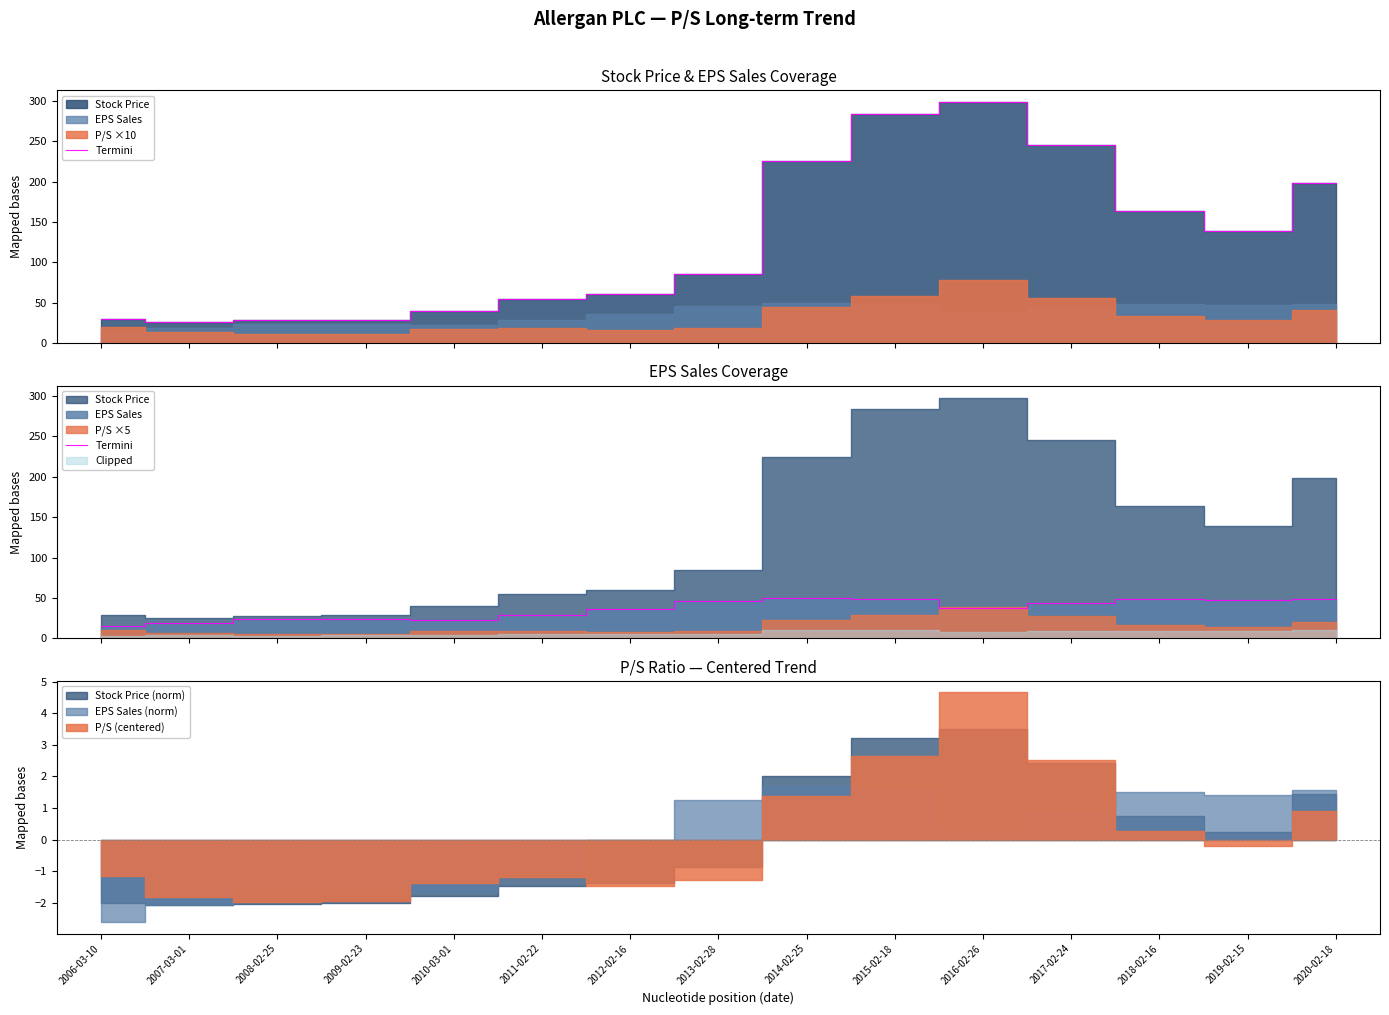

How many data points are less than 38?

7